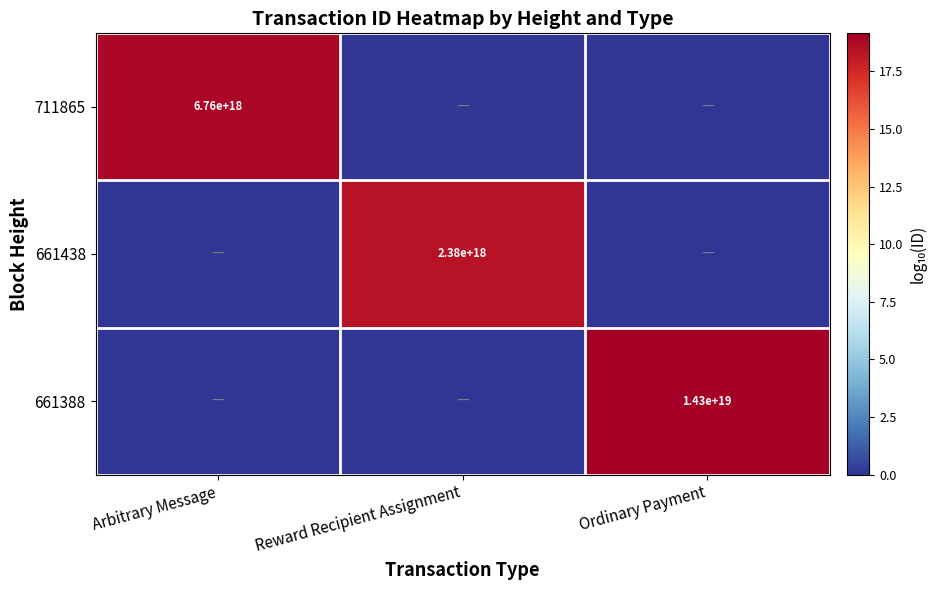

The value of 711865 at Arbitrary Message is 6760000000000000000. True or false?

True